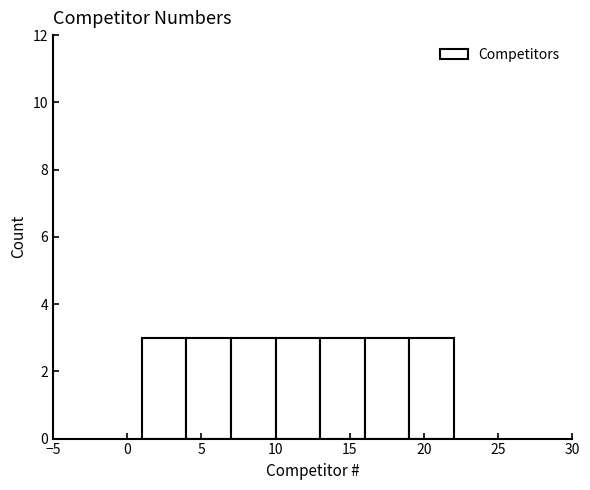

How tall is the bar that spans 4 to 7 on the x-axis? The values are not printed on the chart, so give them approximately, as read against the axis.

3